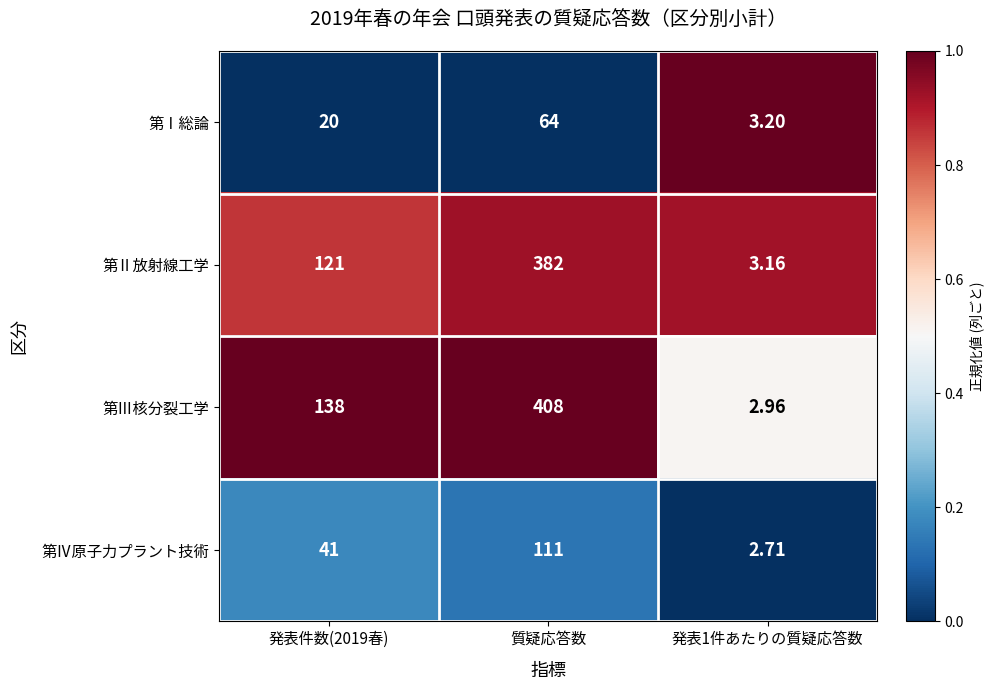

At which category is the sum across all series the highest?

質疑応答数